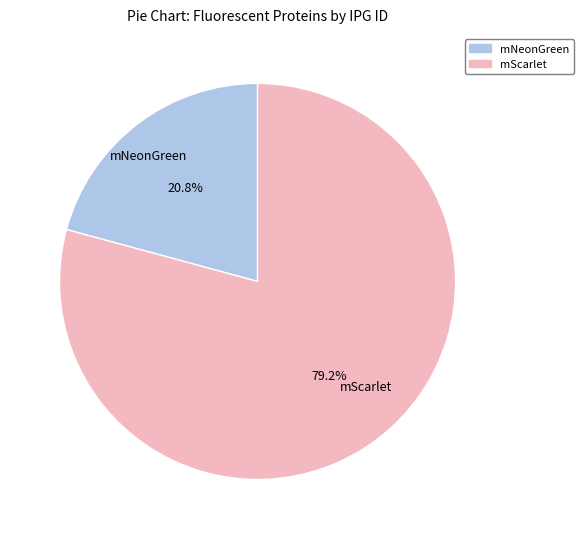

To the nearest percent, what is the difference between the mScarlet and mNeonGreen slice percentages?

58%